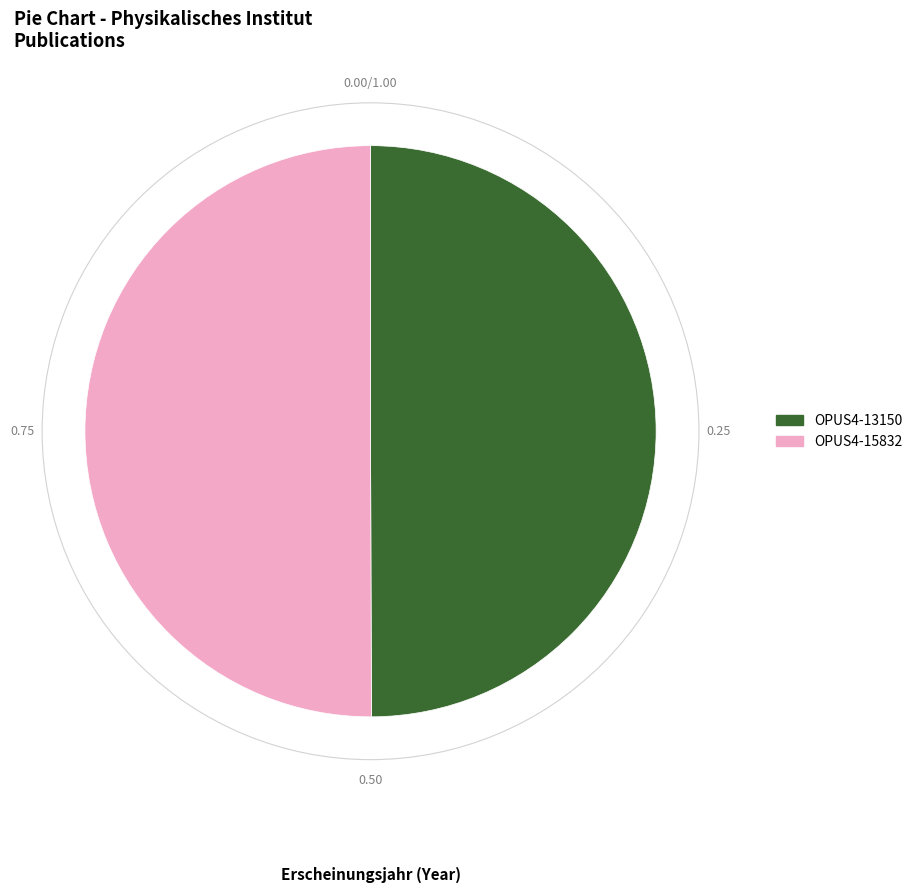

Combined, do OPUS4-15832 and OPUS4-13150 account for over 50%?

Yes